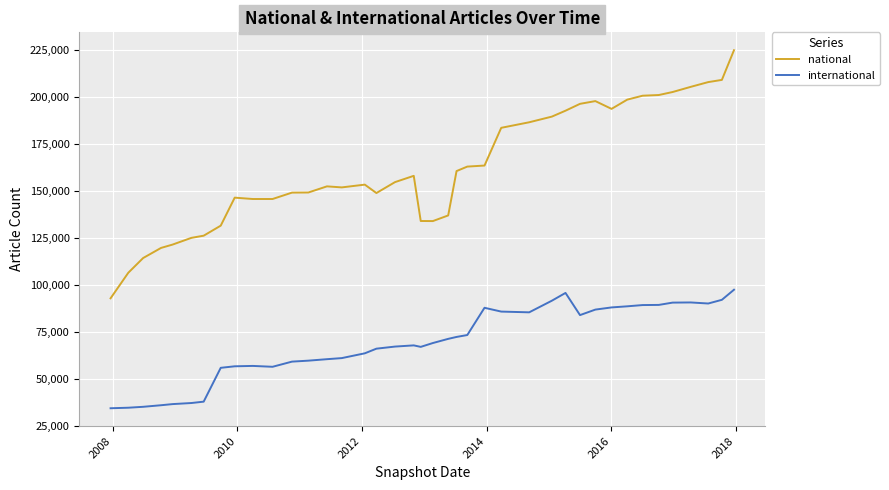

Which series has the largest total across all categories?

national